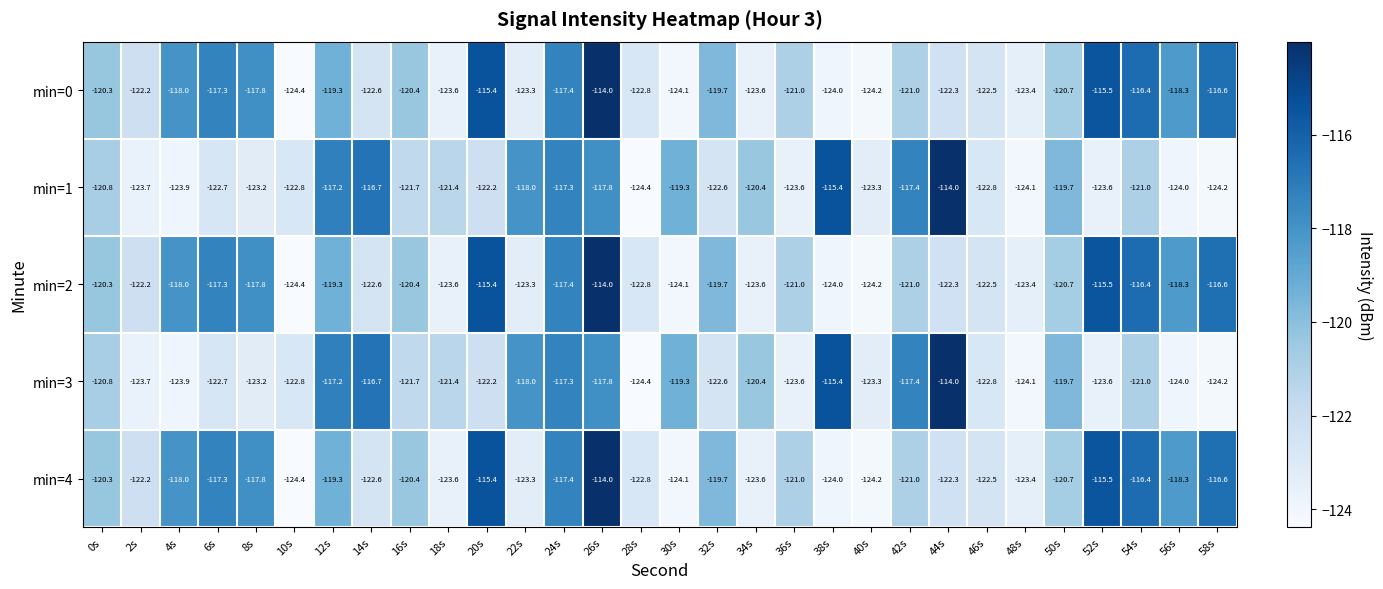

True or false: min=4 has a value of -46.6 at 56s.

False